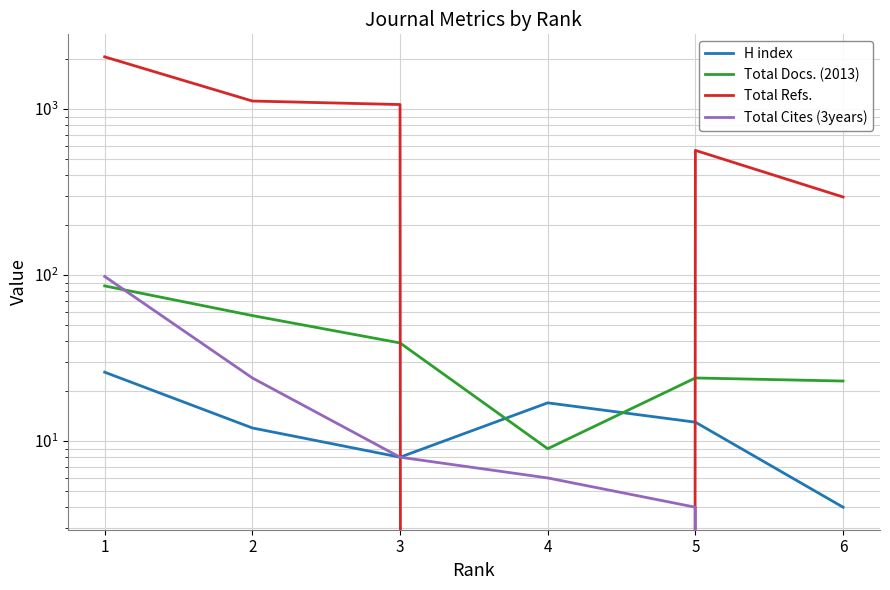

What is the difference between the maximum and minimum values in the Total Refs. series?

2059